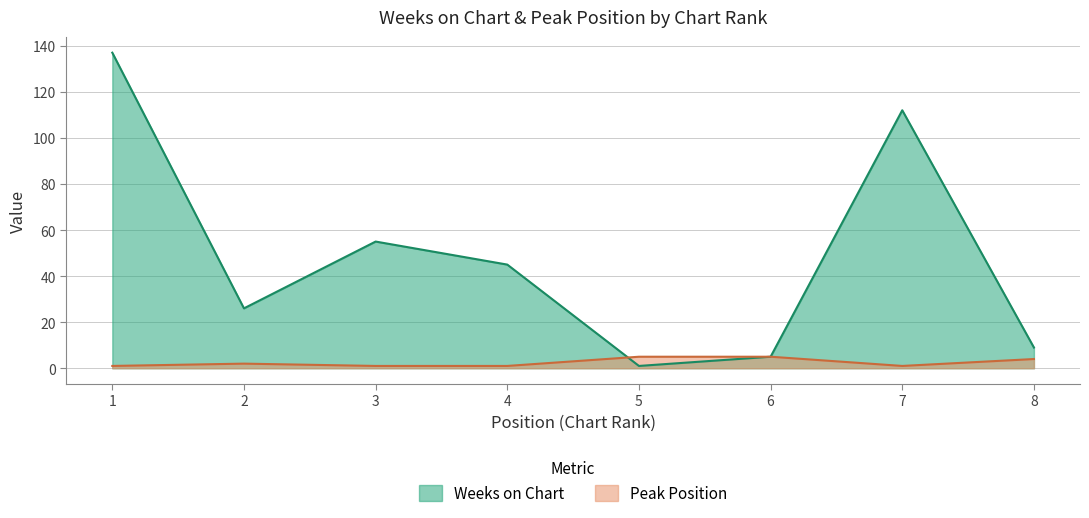

Which series has the largest range (max minus min)?

Weeks on Chart